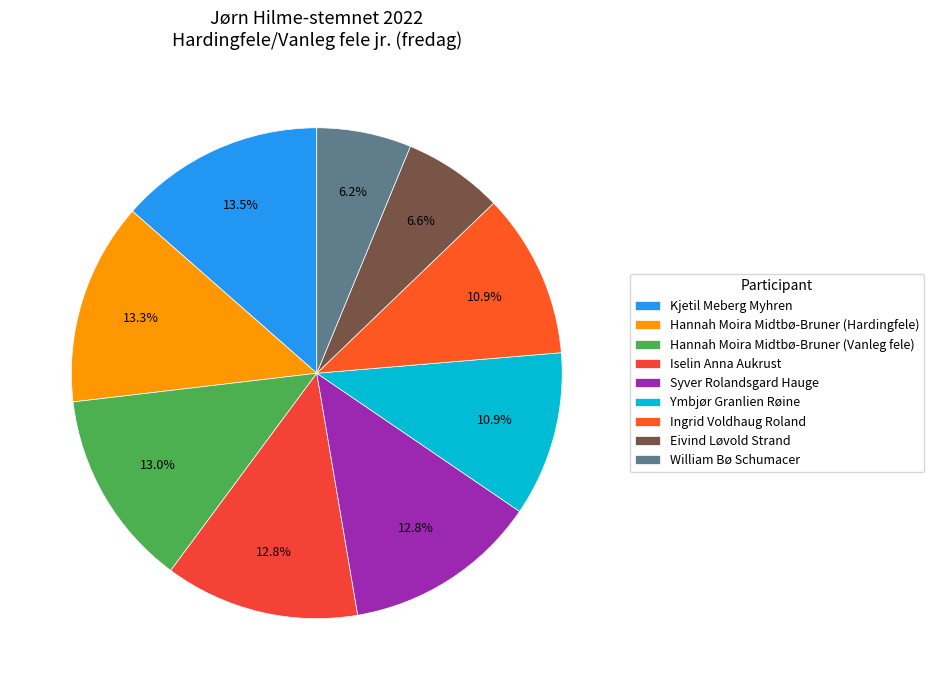

To the nearest percent, what is the difference between the largest and smallest slice percentages?

7%